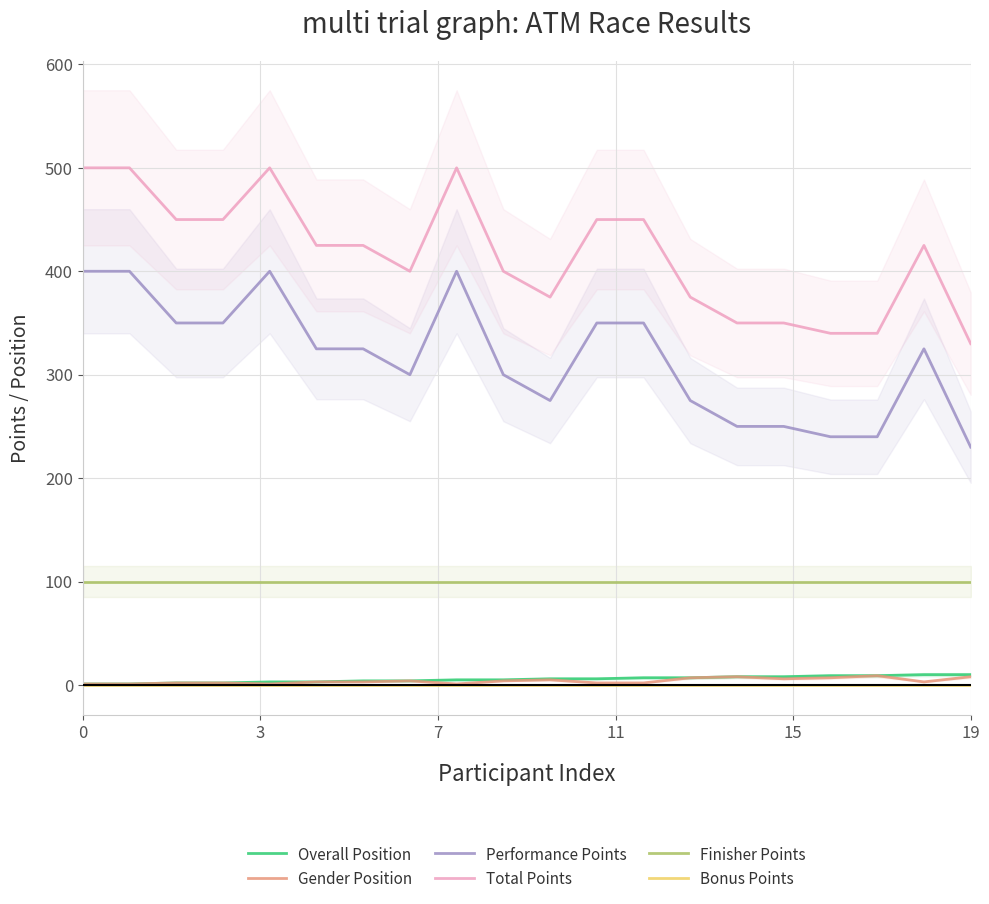

Count the Total Points values in the range 375 to 450.

11